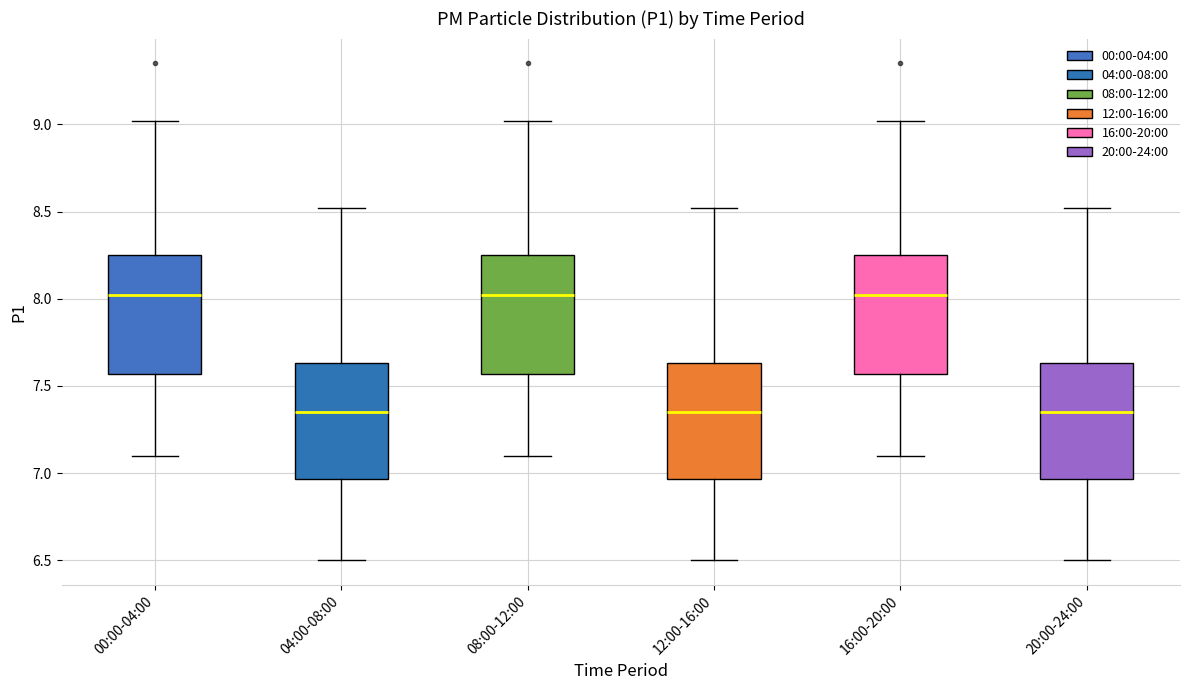

Reading left to right, read every box against the y-axis: the position of its median line, the range the box covers, and the ends of its whiskers. The values are not printed on the chart, so give them approximately, as read against the axis.

00:00-04:00: median 8.00, box 7.55 to 8.25, whiskers 7.10 to 9.00
04:00-08:00: median 7.35, box 6.95 to 7.65, whiskers 6.50 to 8.50
08:00-12:00: median 8.00, box 7.55 to 8.25, whiskers 7.10 to 9.00
12:00-16:00: median 7.35, box 6.95 to 7.65, whiskers 6.50 to 8.50
16:00-20:00: median 8.00, box 7.55 to 8.25, whiskers 7.10 to 9.00
20:00-24:00: median 7.35, box 6.95 to 7.65, whiskers 6.50 to 8.50